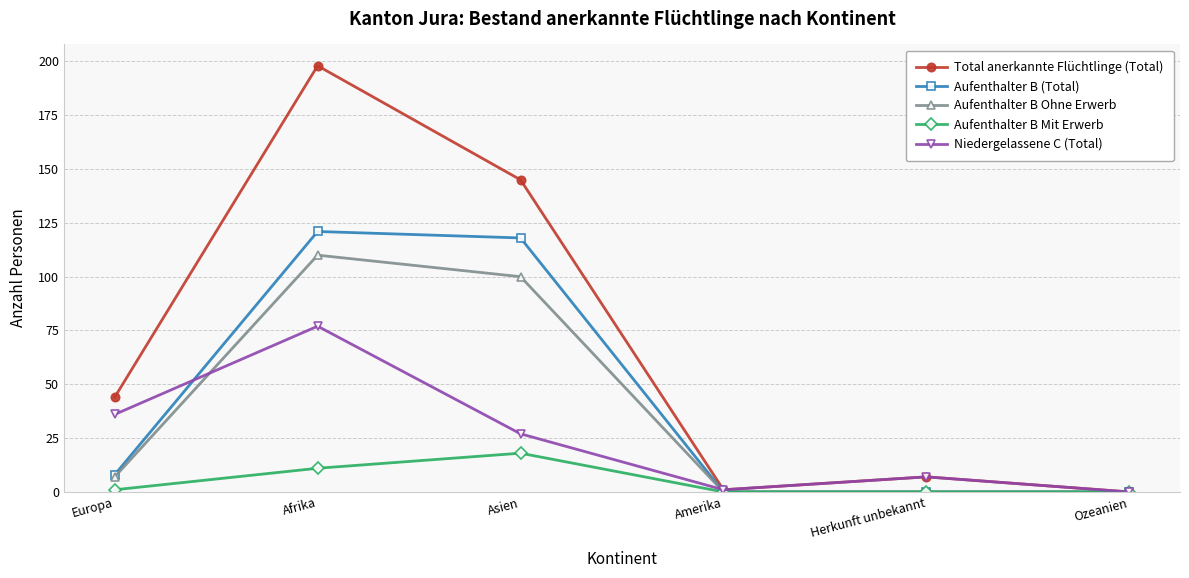

At Asien, list the series in order from smallest to largest.

Aufenthalter B Mit Erwerb, Niedergelassene C (Total), Aufenthalter B Ohne Erwerb, Aufenthalter B (Total), Total anerkannte Flüchtlinge (Total)